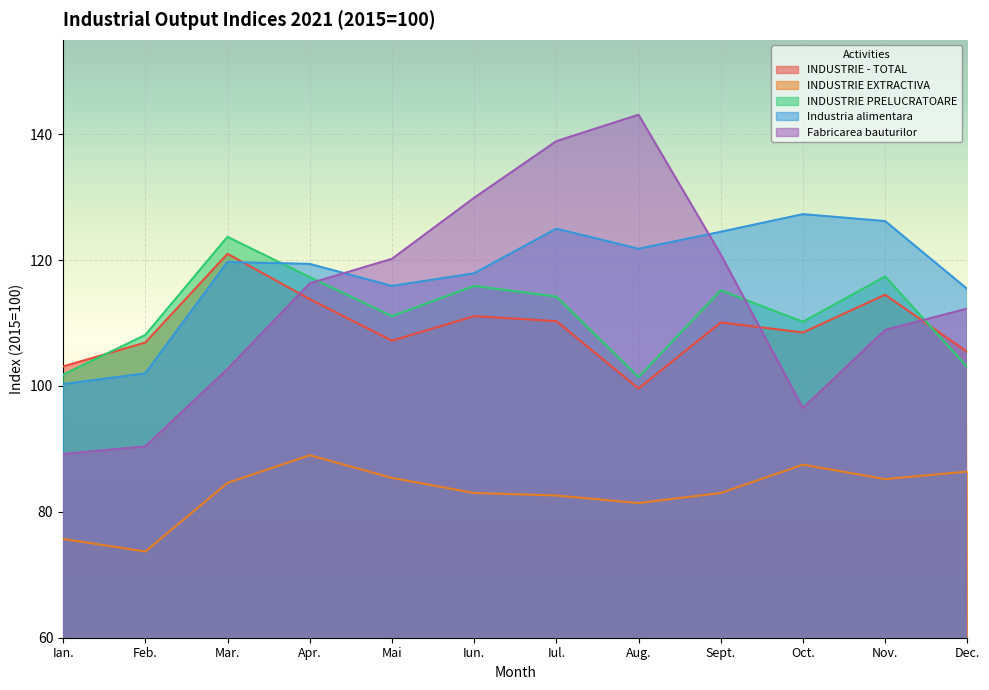

Between which two adjacent categories do INDUSTRIE PRELUCRATOARE and Fabricarea bauturilor first intersect?

Apr. and Mai